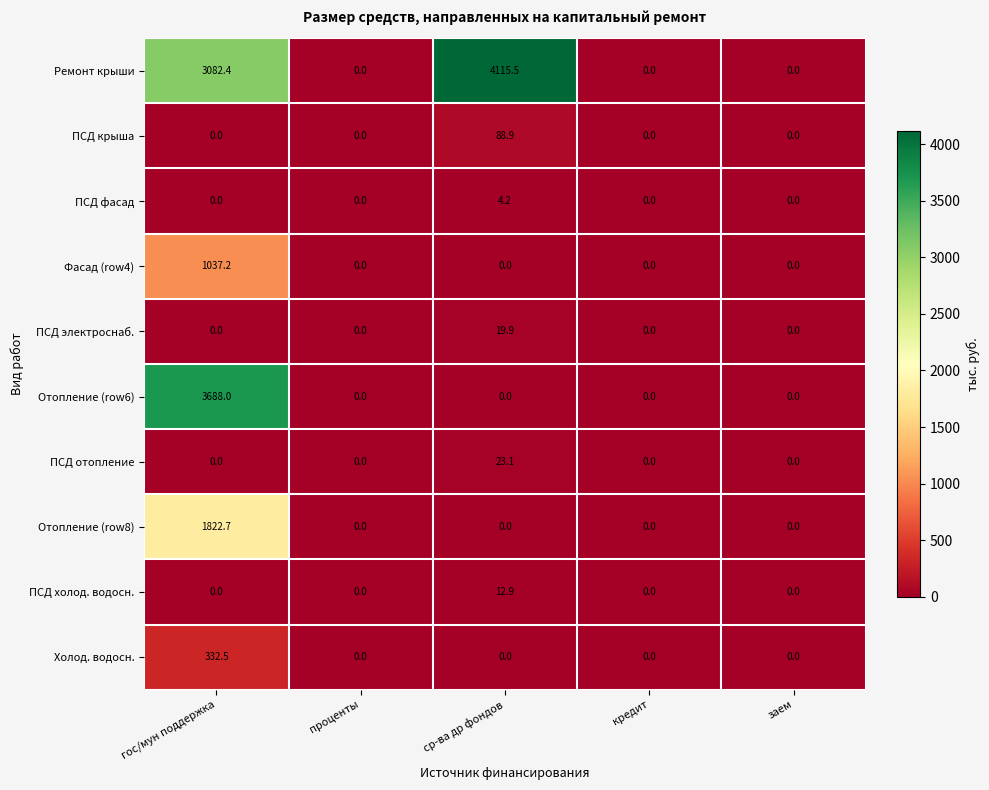

What is the difference between the maximum and minimum values in the Отопление (row8) series?

1822.7